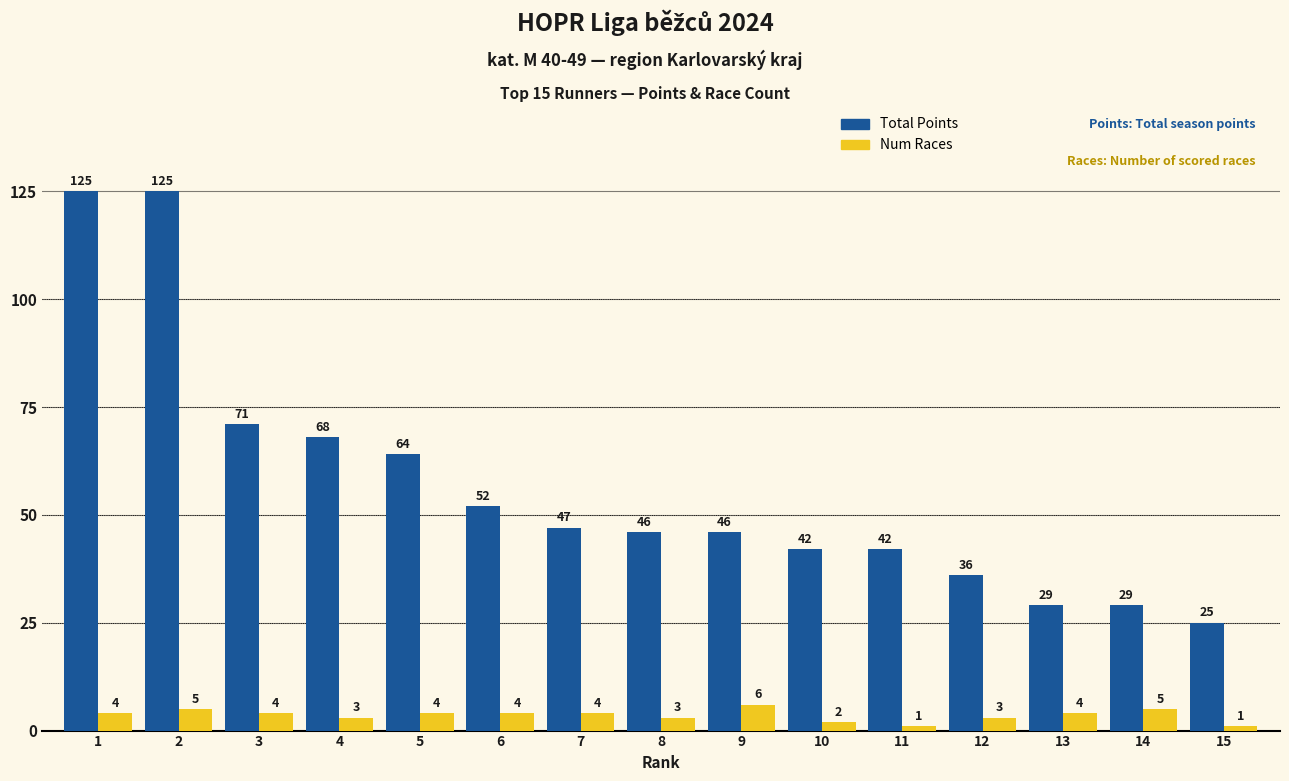

What is the value of the Total Points bar at the 10th from the left?

42